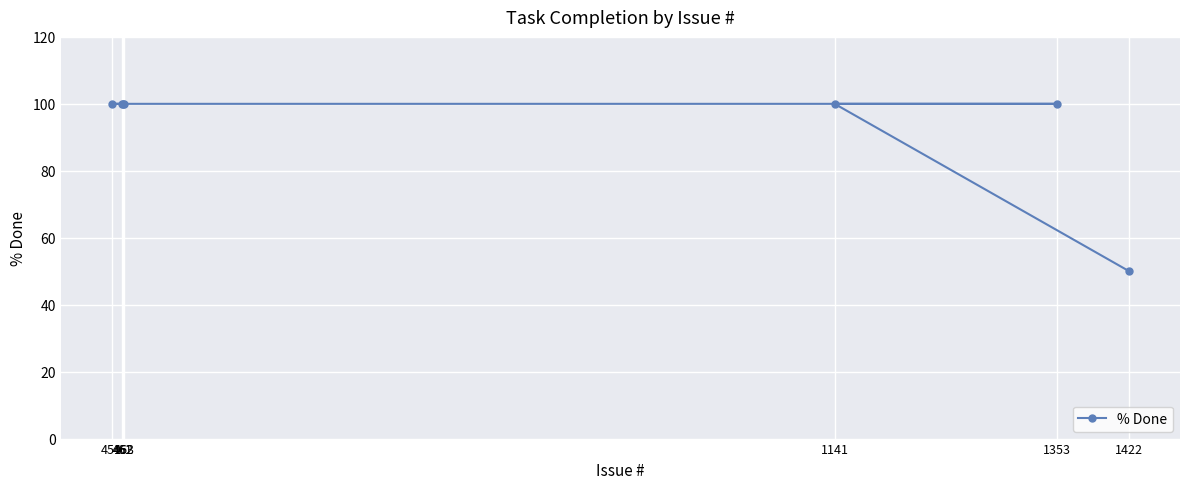

How many lines are shown in the chart?

1